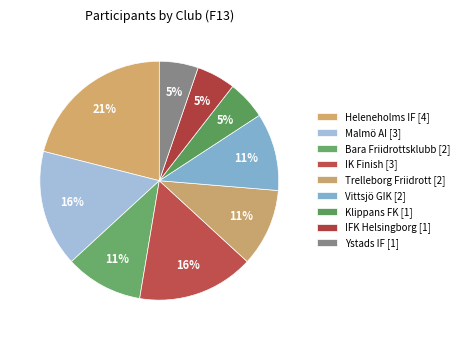

What is the ratio of the value at Vittsjö GIK to the value at Malmö AI?

0.7